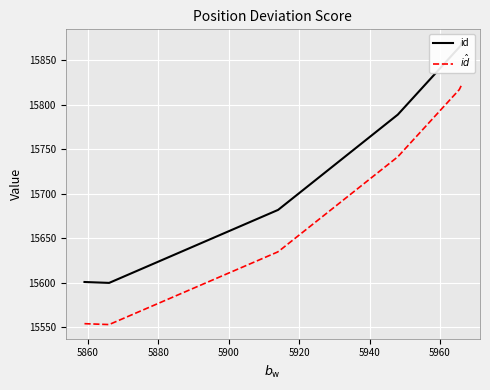

What is the sum of all values?

110276